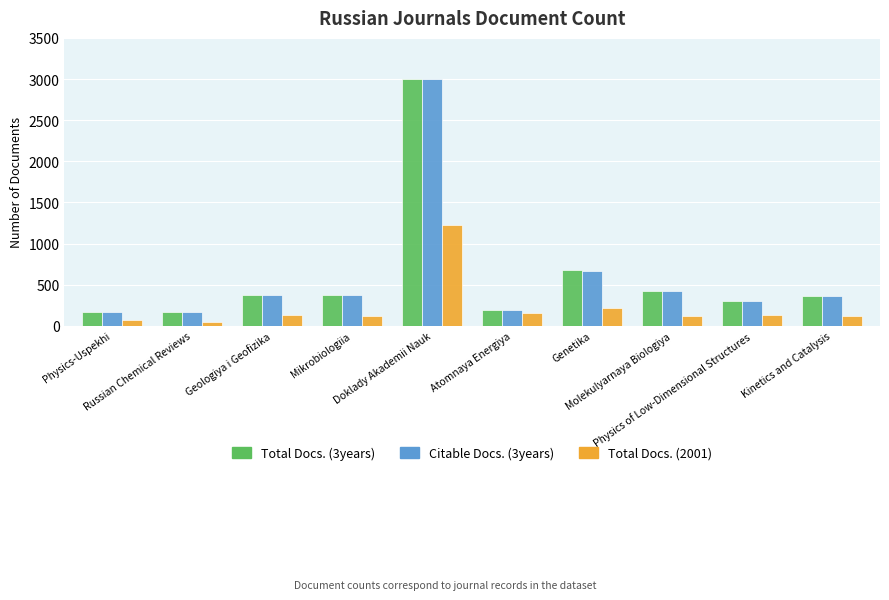

How many groups of bars are there?

10